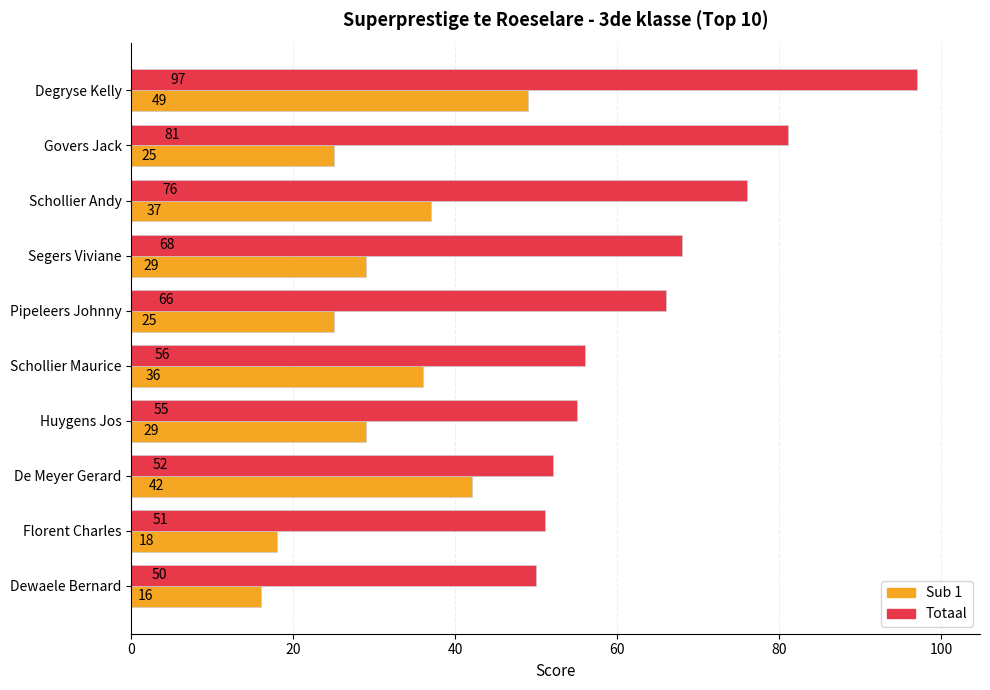

At which label is Totaal closest to 73?

Schollier Andy